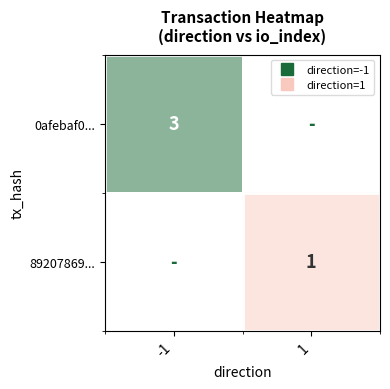

The value of 0afebaf0... at -1 is 5.4. True or false?

False